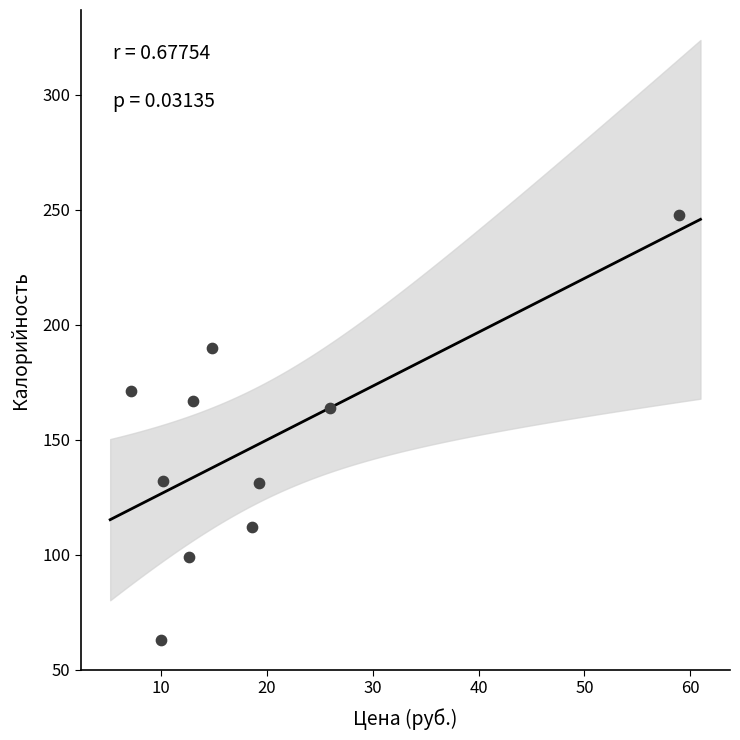

What Y value in the scatter plot is closest to 155?

164